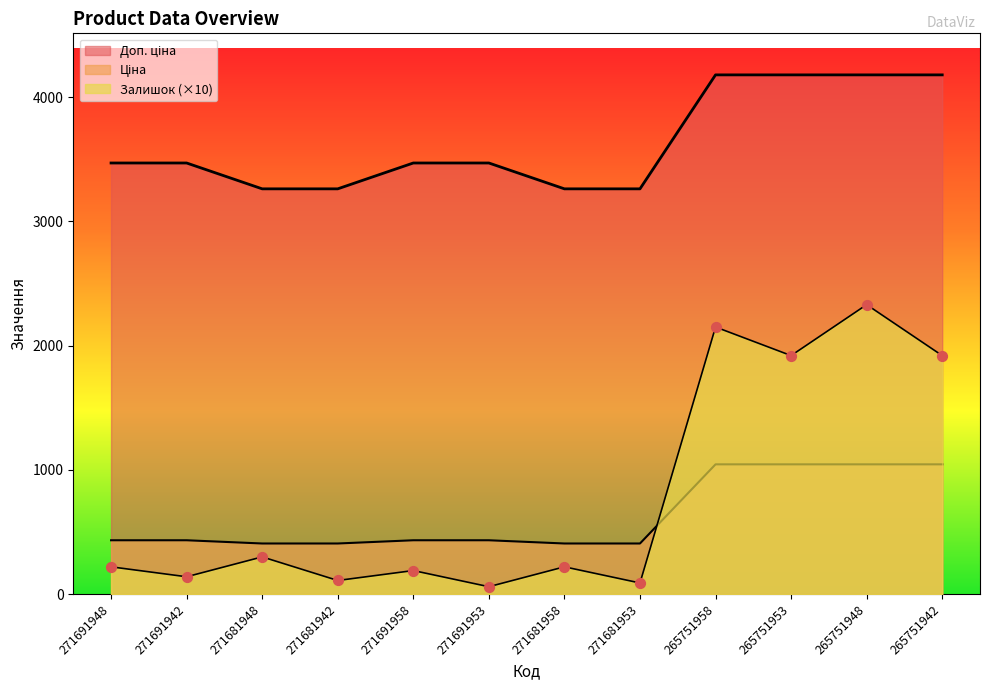

What is the total value across all series at 271691948?

4123.8